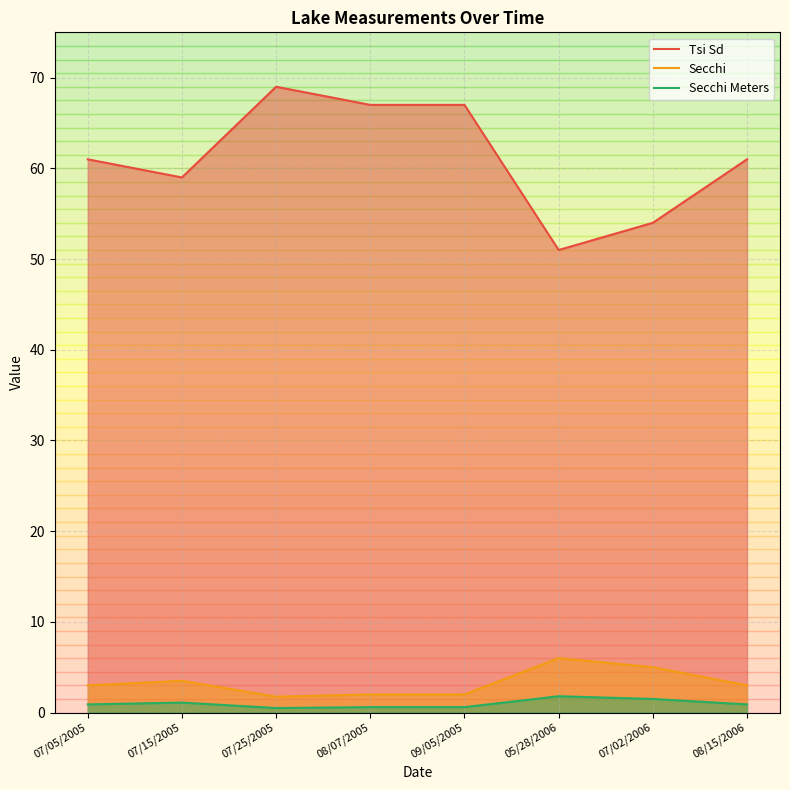

Is the value of Secchi at 07/25/2005 greater than the value of Secchi Meters at 07/15/2005?

Yes